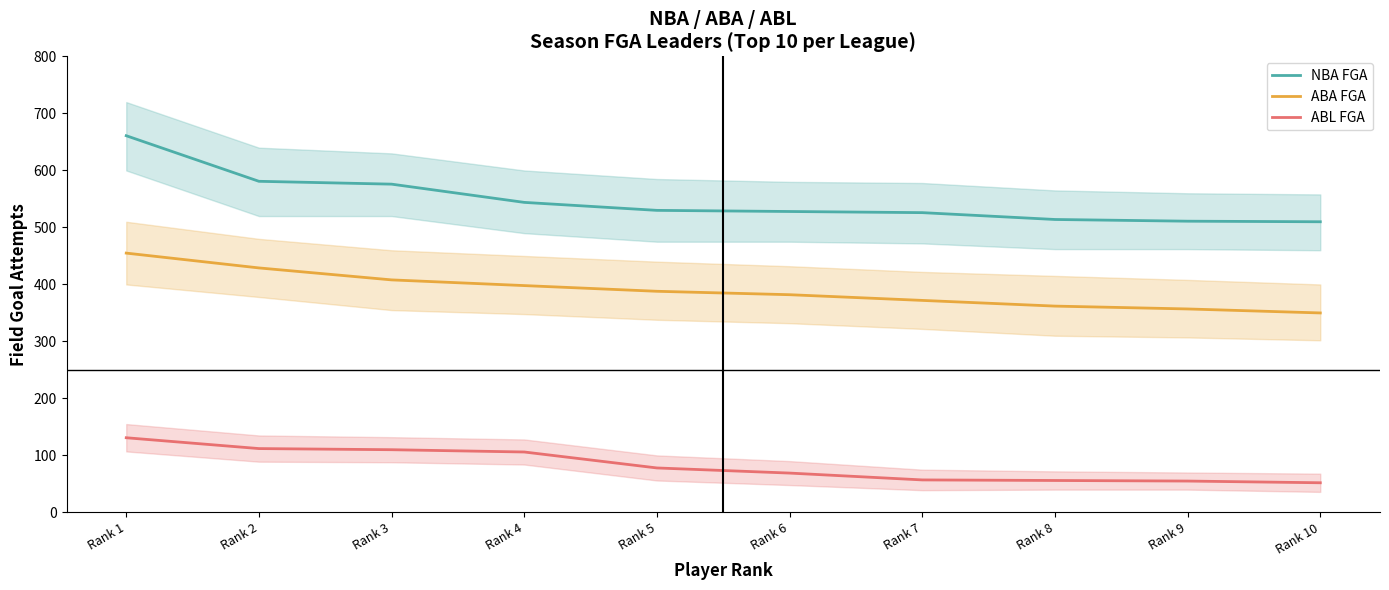

Reading left to right, what are all the values shown in this chart?

NBA FGA: Rank 1=661	Rank 2=581	Rank 3=576	Rank 4=544	Rank 5=530	Rank 6=528	Rank 7=526	Rank 8=514	Rank 9=511	Rank 10=510
ABA FGA: Rank 1=455	Rank 2=429	Rank 3=408	Rank 4=398	Rank 5=388	Rank 6=382	Rank 7=372	Rank 8=362	Rank 9=357	Rank 10=350
ABL FGA: Rank 1=131	Rank 2=112	Rank 3=110	Rank 4=106	Rank 5=78	Rank 6=69	Rank 7=57	Rank 8=56	Rank 9=55	Rank 10=52